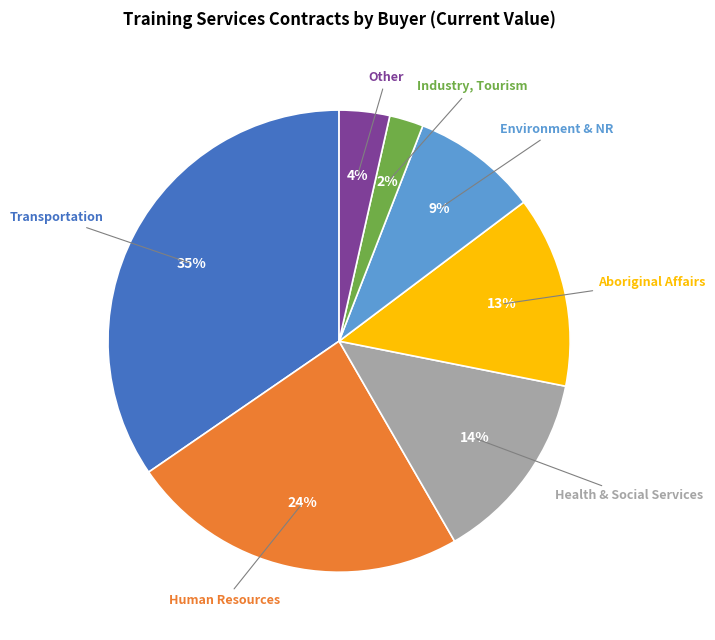

Combined, do Human Resources and Other account for over 50%?

No